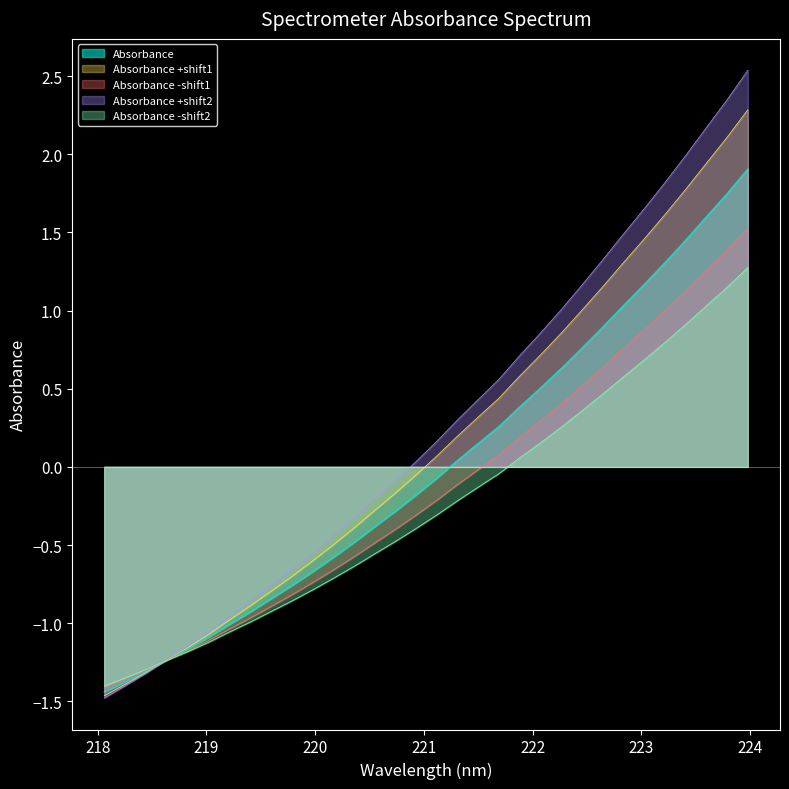

What is the difference between the maximum and minimum values?

3.3